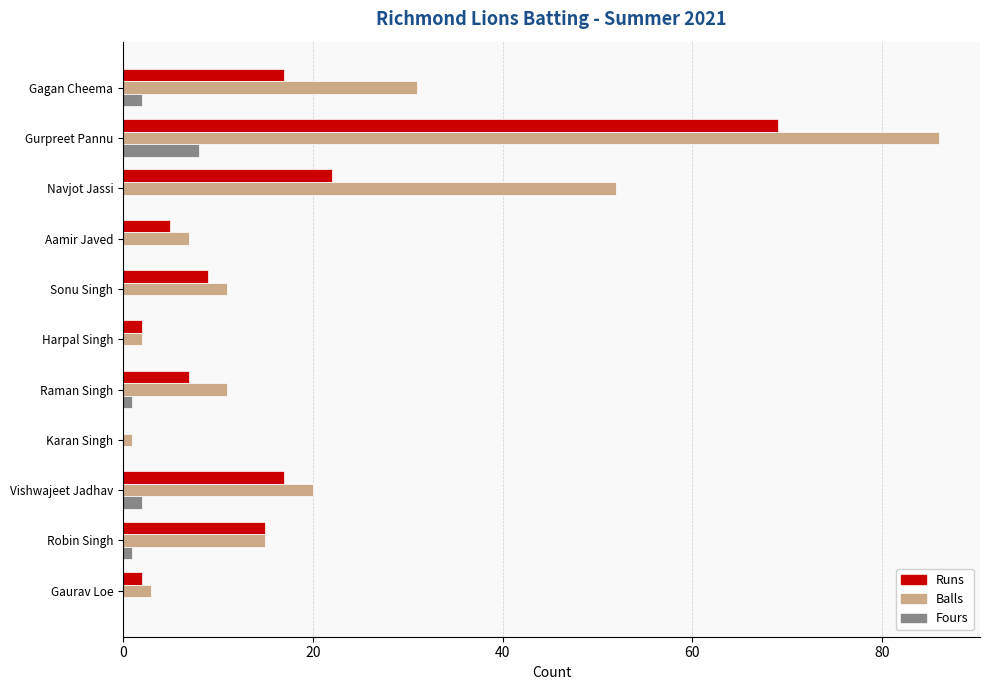

Which category has the highest value in the Fours series?

Gurpreet Pannu